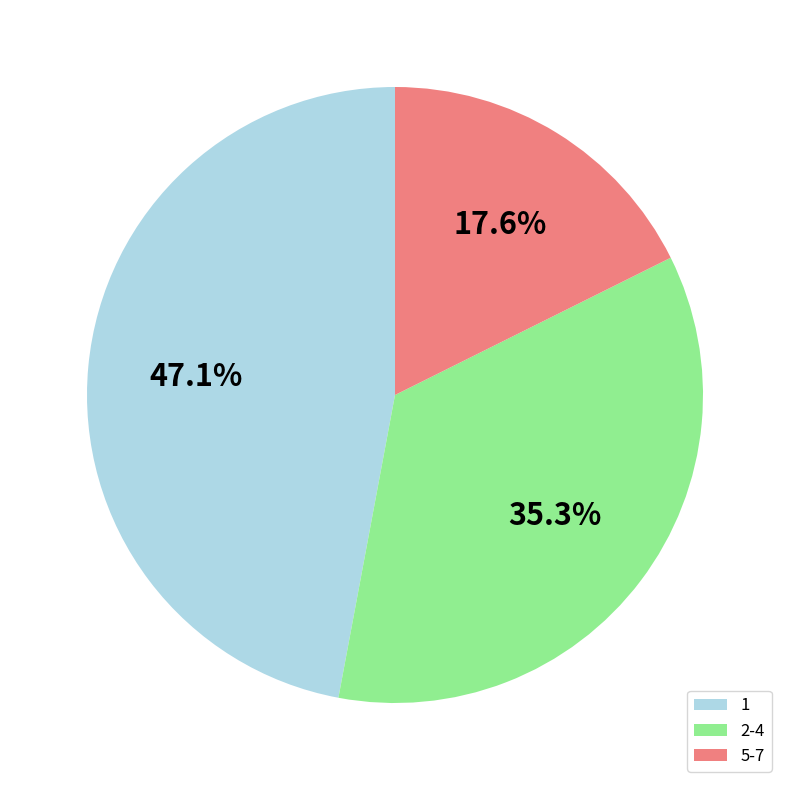

Is there any slice that represents more than half of the pie?

No